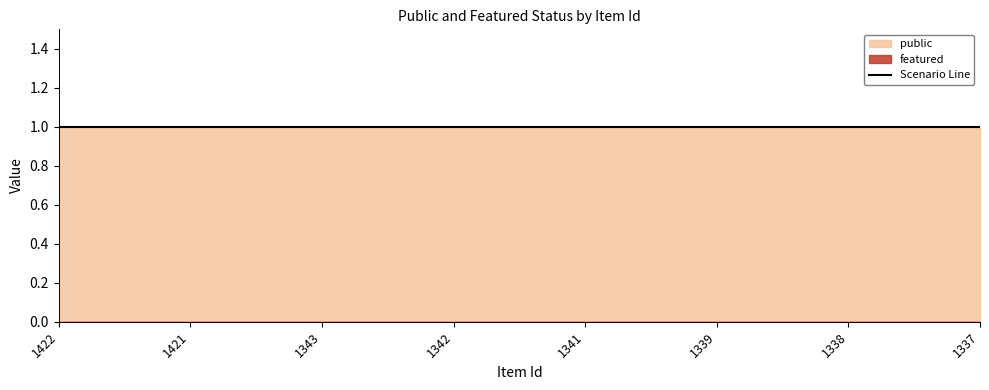

At which category is the sum across all series the highest?

1422